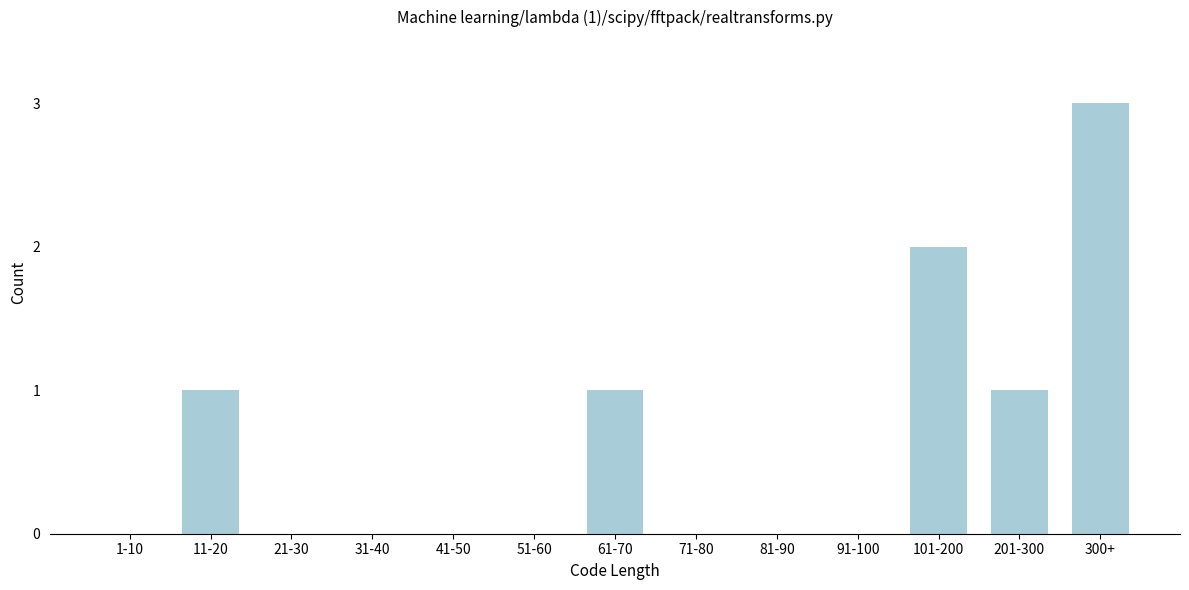

Reading right to left, transcribe all the data shown in this chart.

300+=3	201-300=1	101-200=2	91-100=0	81-90=0	71-80=0	61-70=1	51-60=0	41-50=0	31-40=0	21-30=0	11-20=1	1-10=0